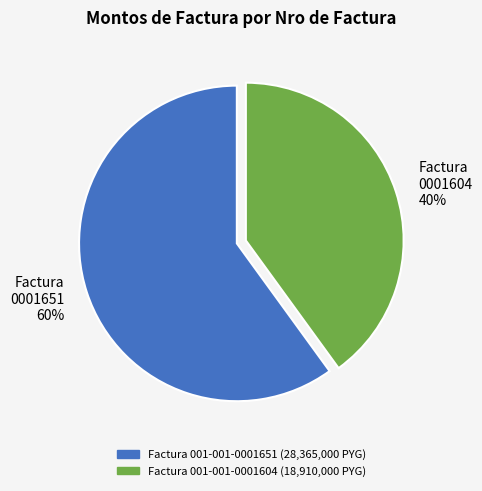

How many slices are in this pie chart?

2